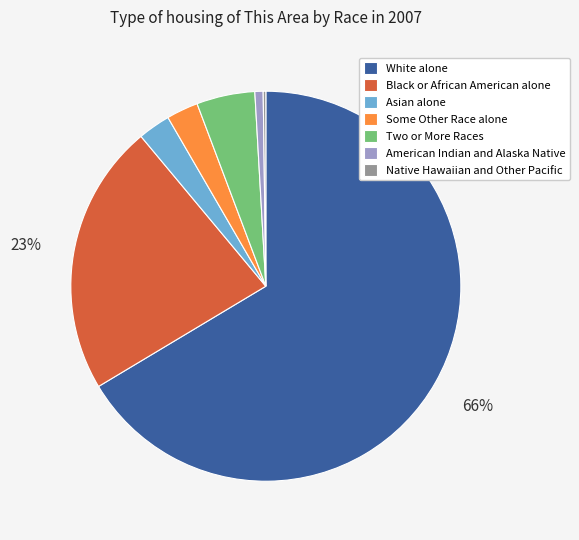

To the nearest percent, what is the difference between the Black or African American alone and American Indian and Alaska Native slice percentages?

22%